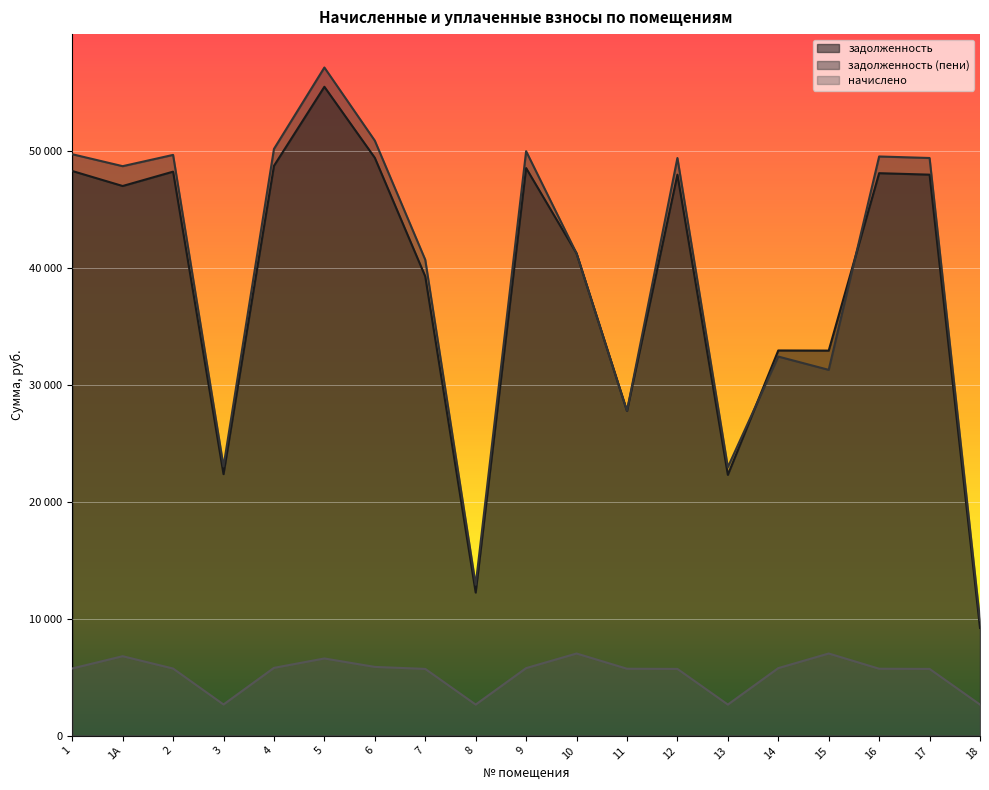

Which series has the largest total across all categories?

задолженность (пени)